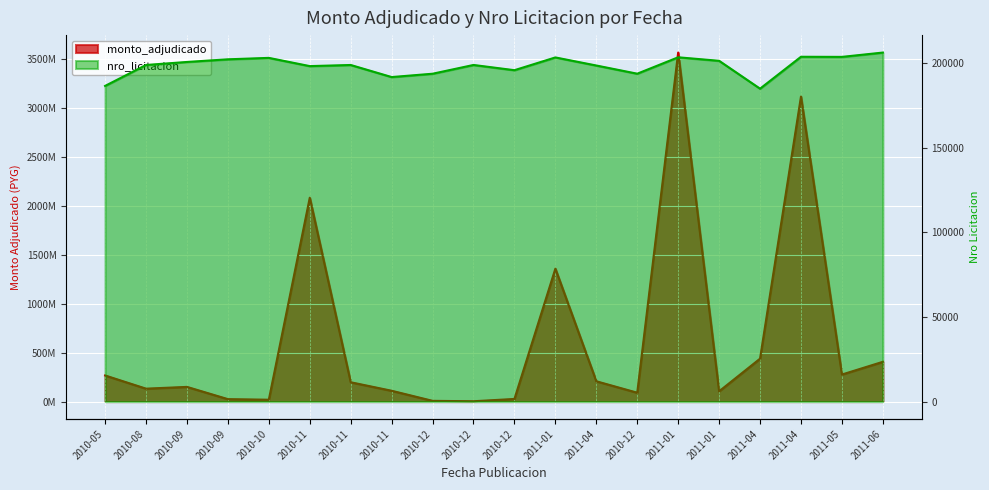

True or false: nro_licitacion and monto_adjudicado intersect in this chart.

False